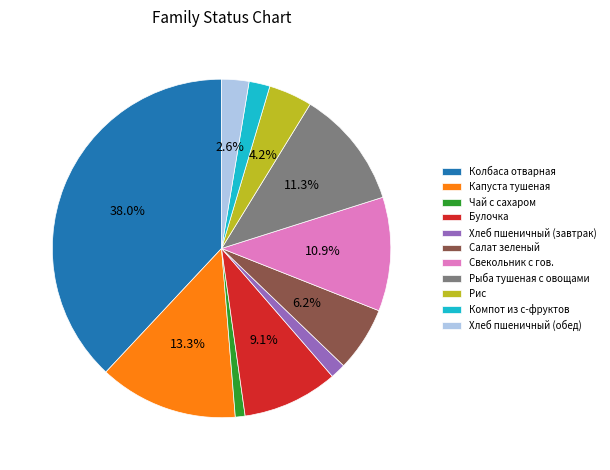

How much of the chart is everything except Хлеб пшеничный (обед)?

97.4%